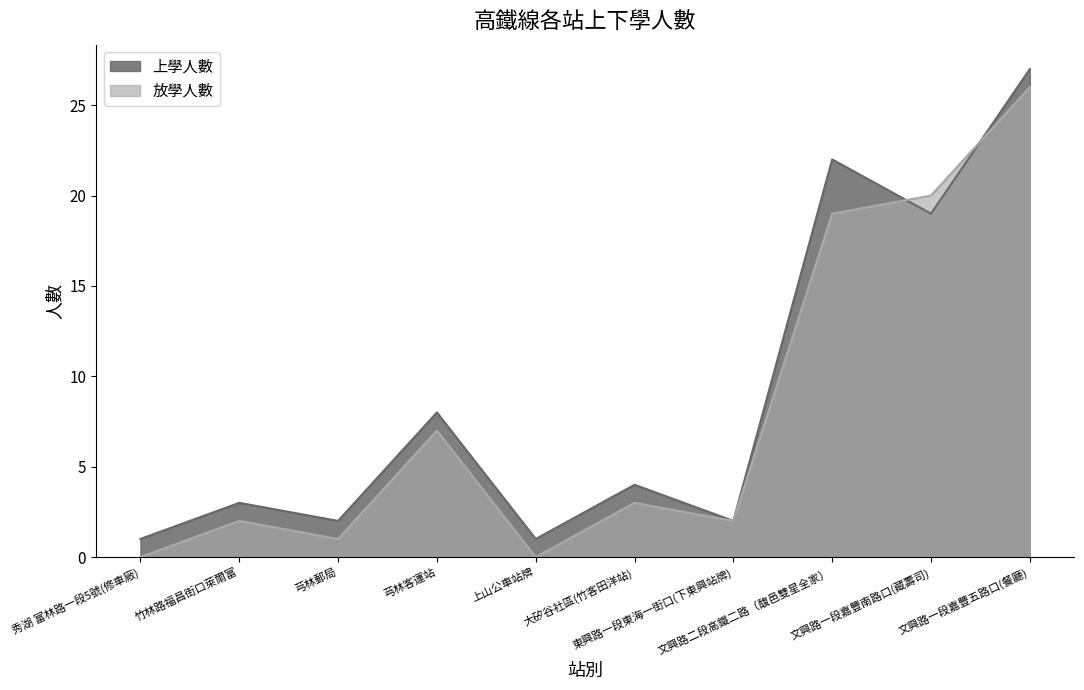

What is the approximate value of 放學人數 at 文興路一段嘉豐五路口(餐廳)?

26